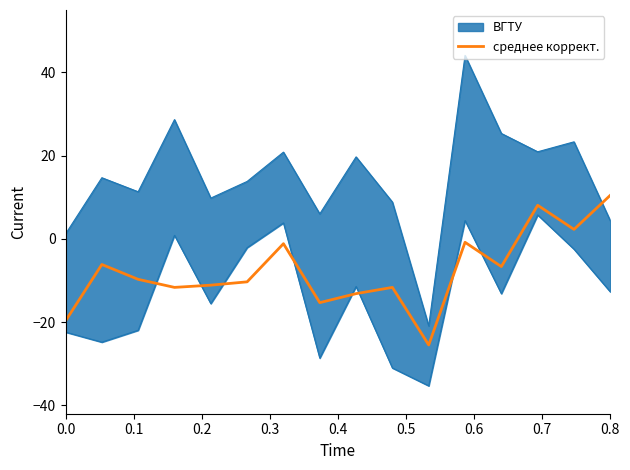

Is it true that среднее коррект. equals -32.9 at 0.0?

False